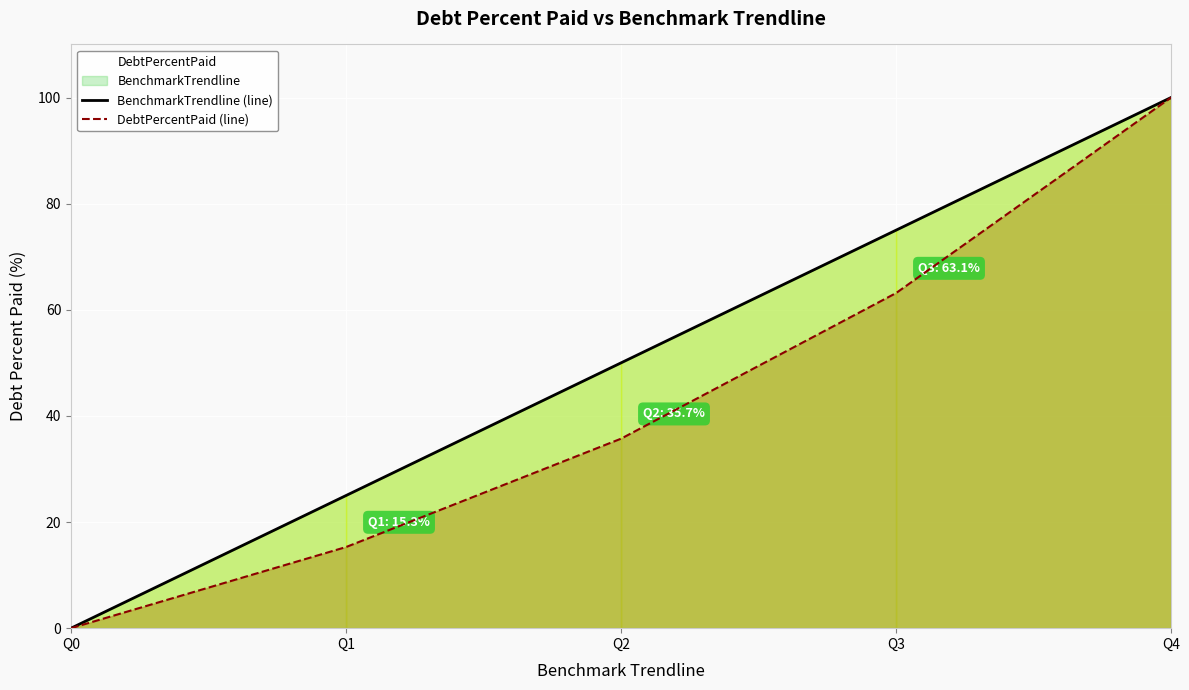

What is the spread (max minus min) of values at Q1?

9.7